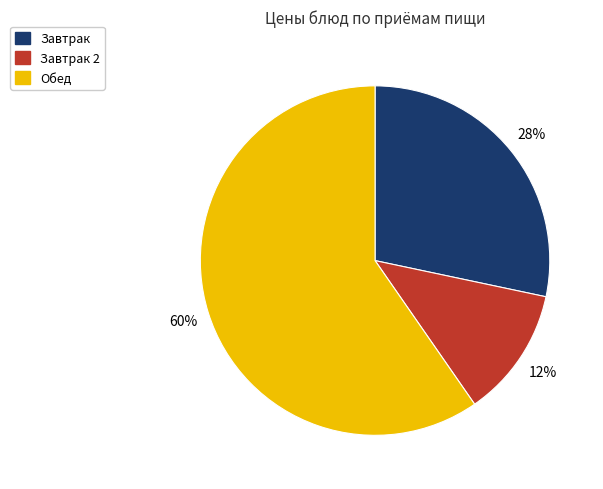

To the nearest percent, what is the difference between the largest and smallest slice percentages?

48%